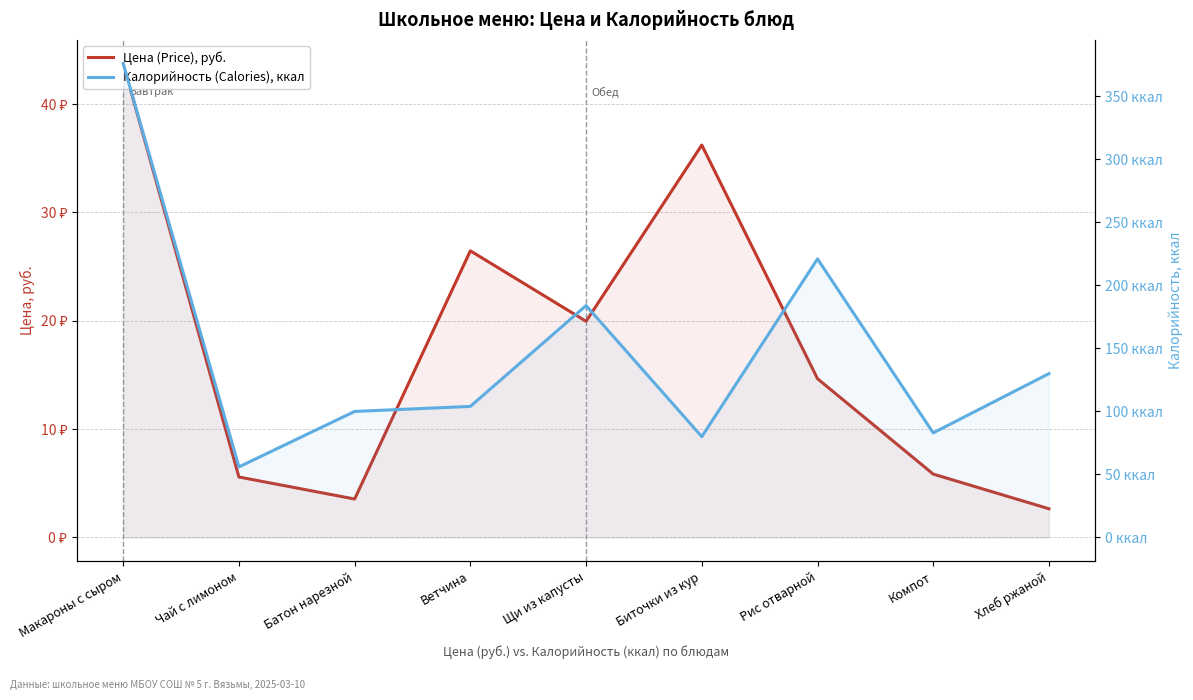

Reading left to right, extract all data points from this chart.

Цена (Price), руб.: 43.7	5.6	3.5	26.4	19.9	36.2	14.7	5.8	2.6
Калорийность (Calories), ккал: 376.0	56.0	100.0	104.0	184.0	80.0	221.0	83.0	130.0